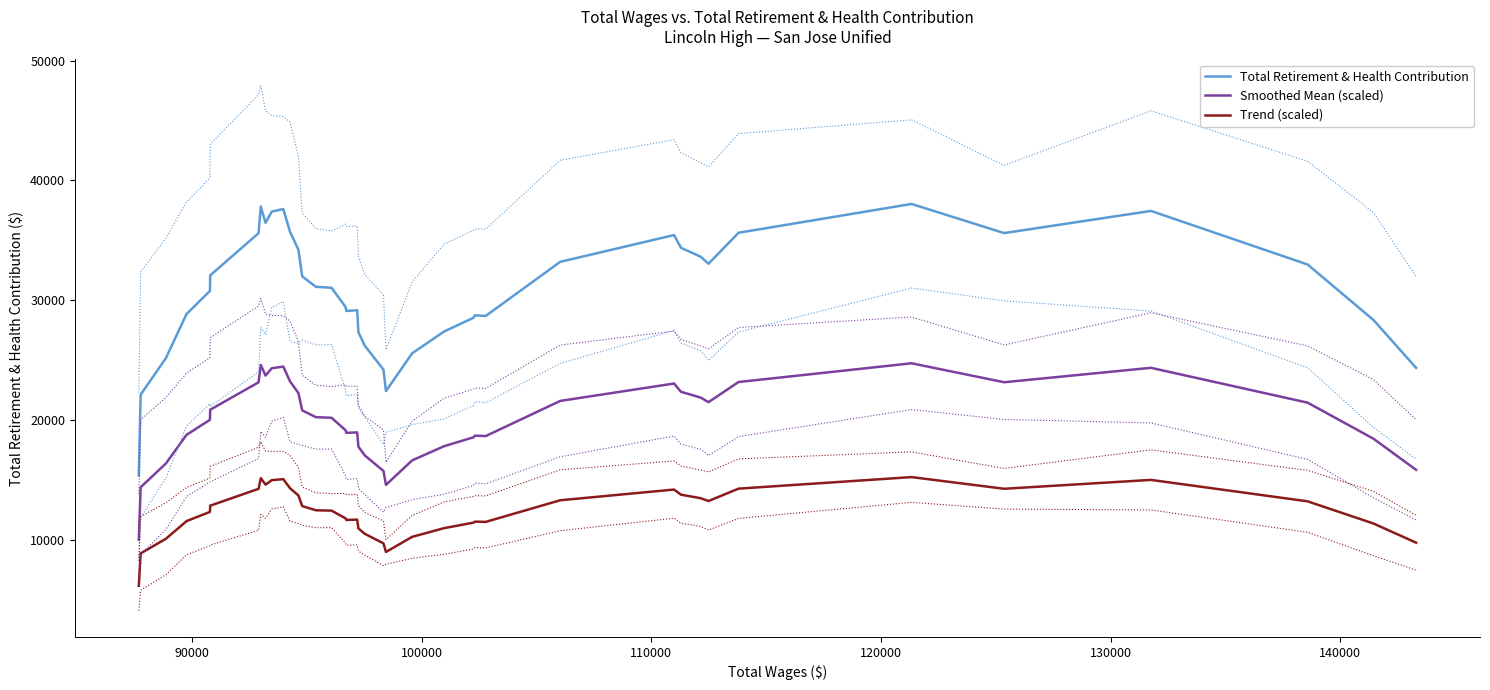

List the series in order of their peak value, lowest first.

Trend (scaled), Smoothed Mean (scaled), Total Retirement & Health Contribution